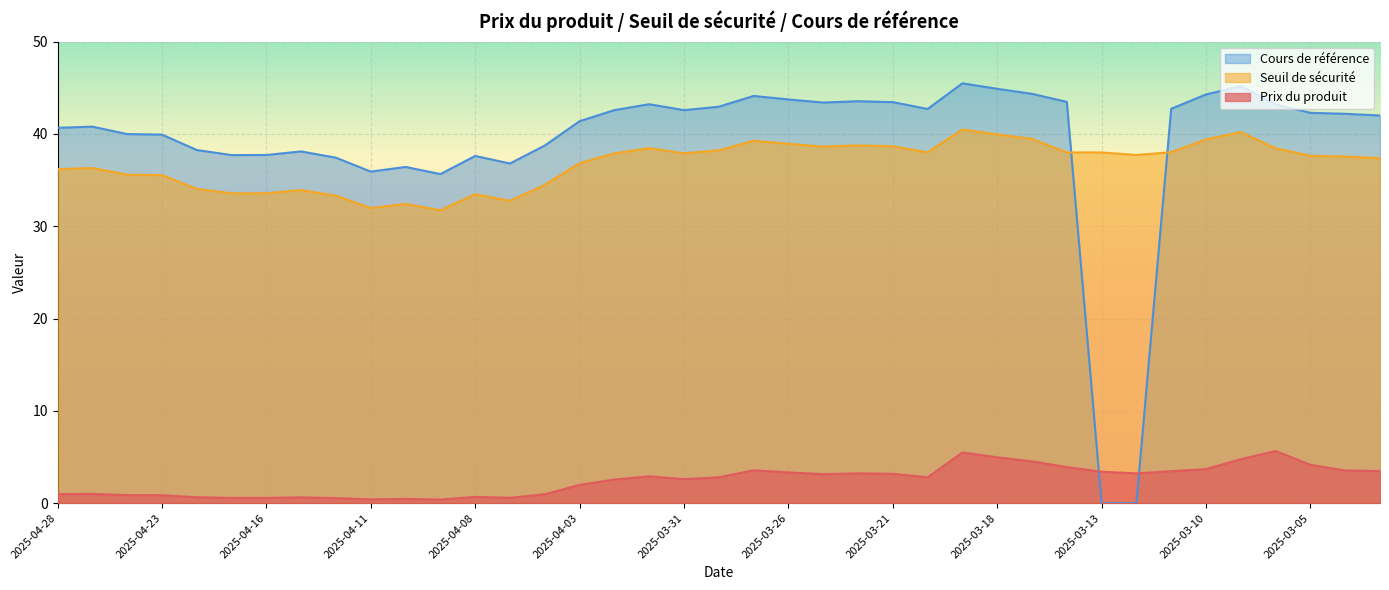

The Prix du produit series shows 1.5 at 2025-03-13. True or false?

False